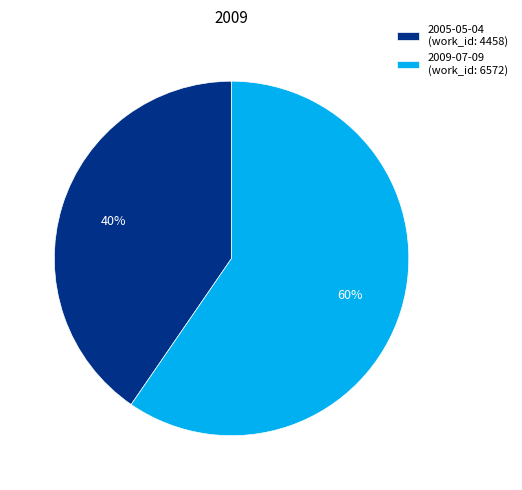

To the nearest percent, what is the average slice percentage?

50%